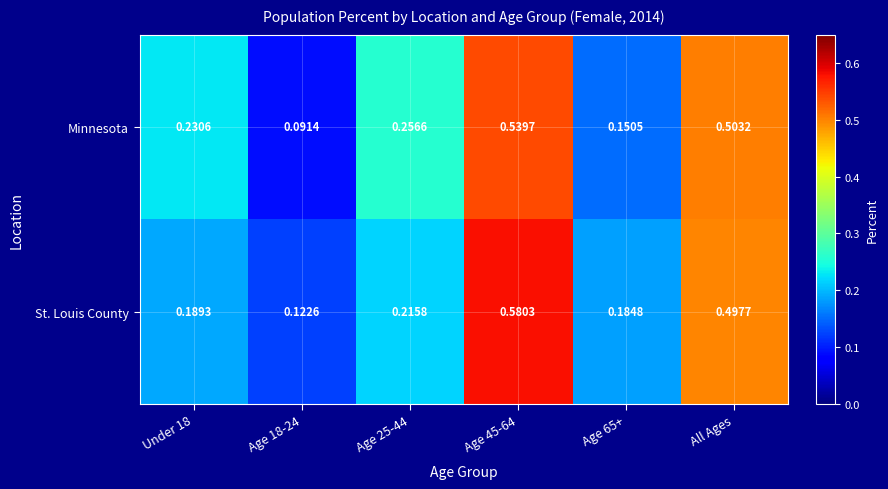

Which series has the largest range (max minus min)?

St. Louis County